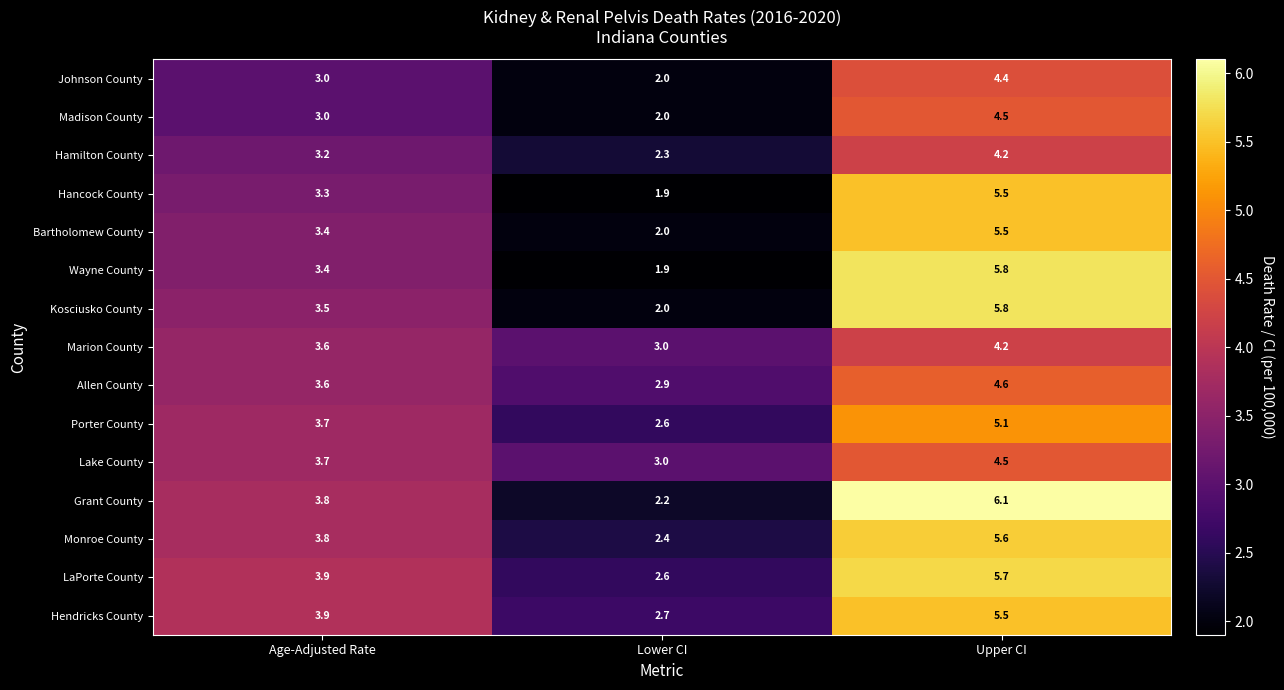

Which category has the lowest value across all series?

Lower CI